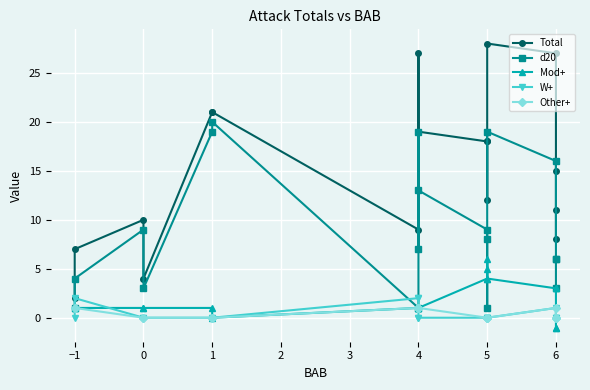

Is this an area chart (filled region under the line)?

No